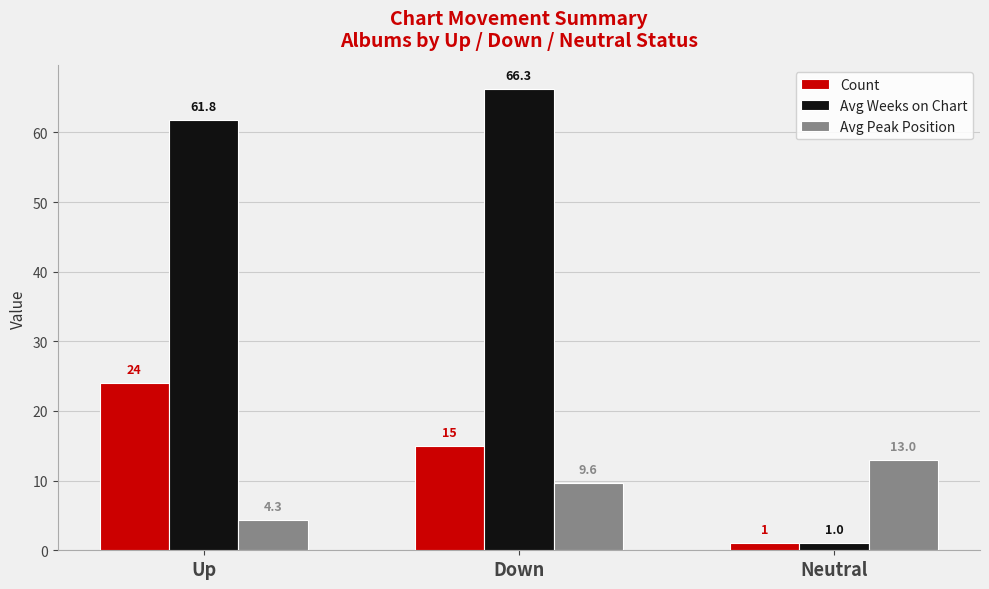

Reading right to left, transcribe all the data shown in this chart.

Count: 1.0	15.0	24.0
Avg Weeks on Chart: 1.0	66.3	61.8
Avg Peak Position: 13.0	9.6	4.3